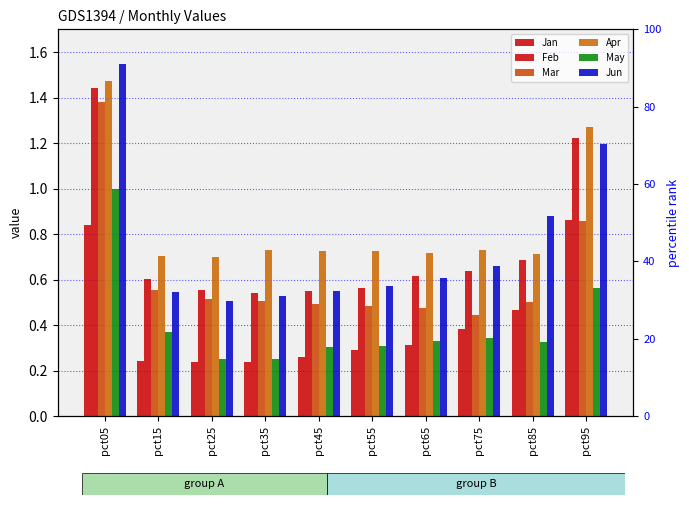

What is the minimum value shown in the chart?

0.2